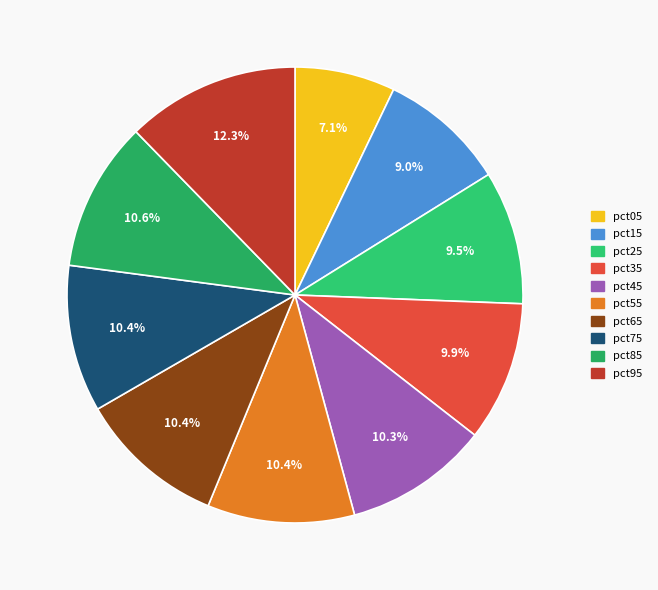

To the nearest percent, what is the average slice percentage?

10%